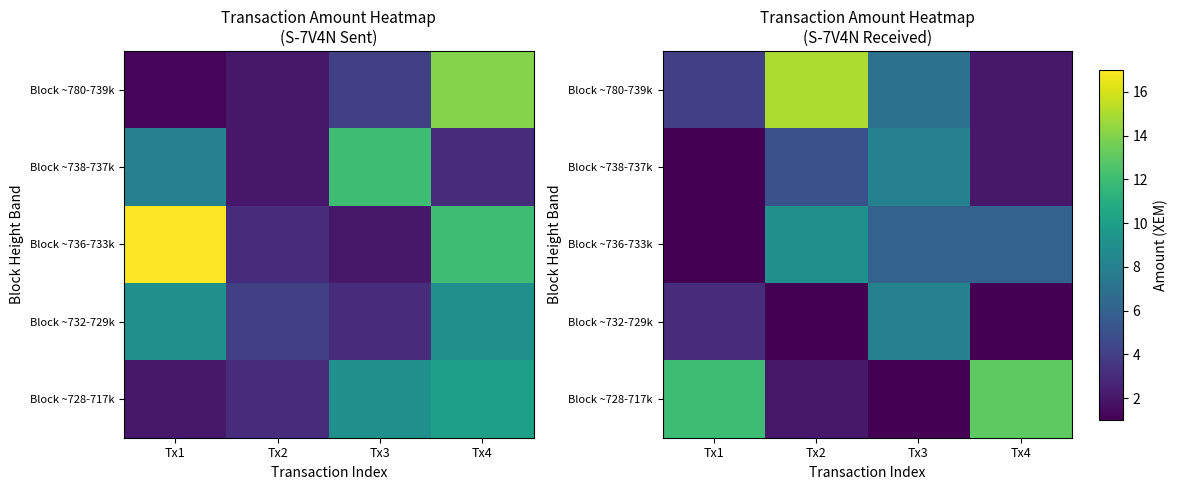

What is the difference between the Block ~780-739k values at Tx1 and Tx2?

11